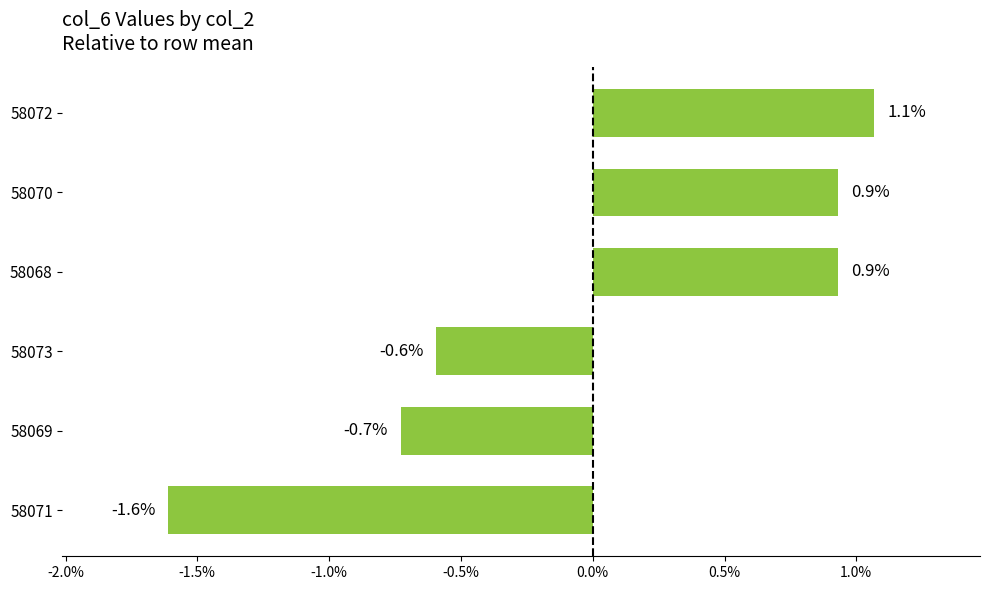

How many data points are less than 0?

3